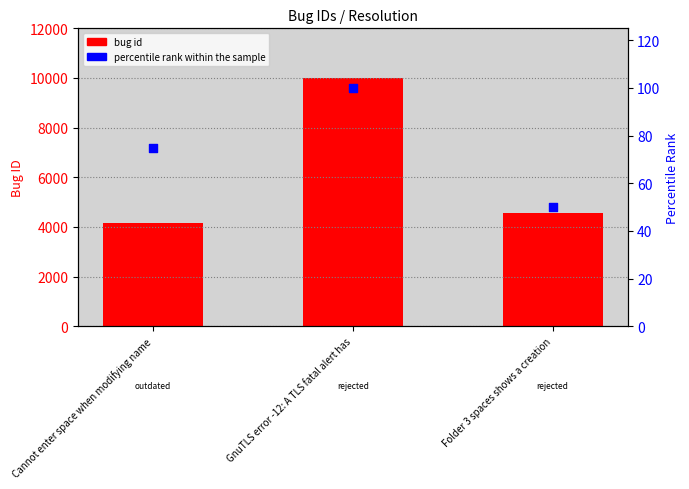

At how many categories does at least one series exceed 8747?

1